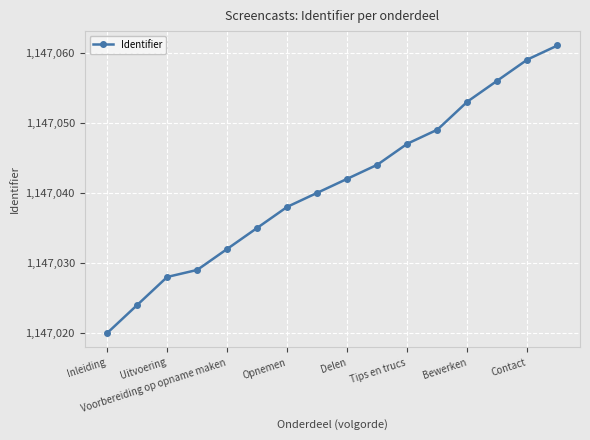

What is the sum of all values?

18352657